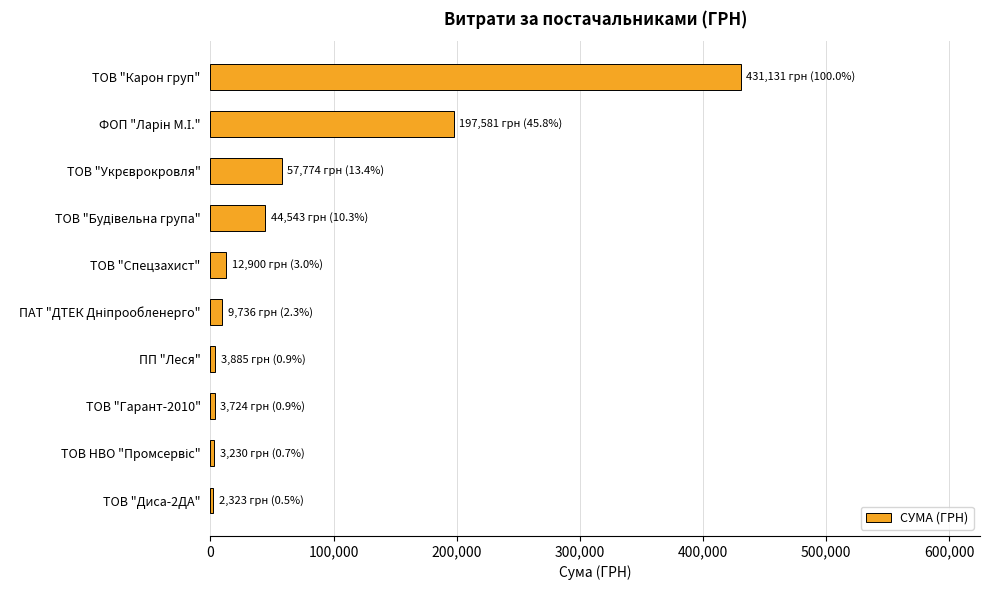

What is the sum of all values?

766827.5